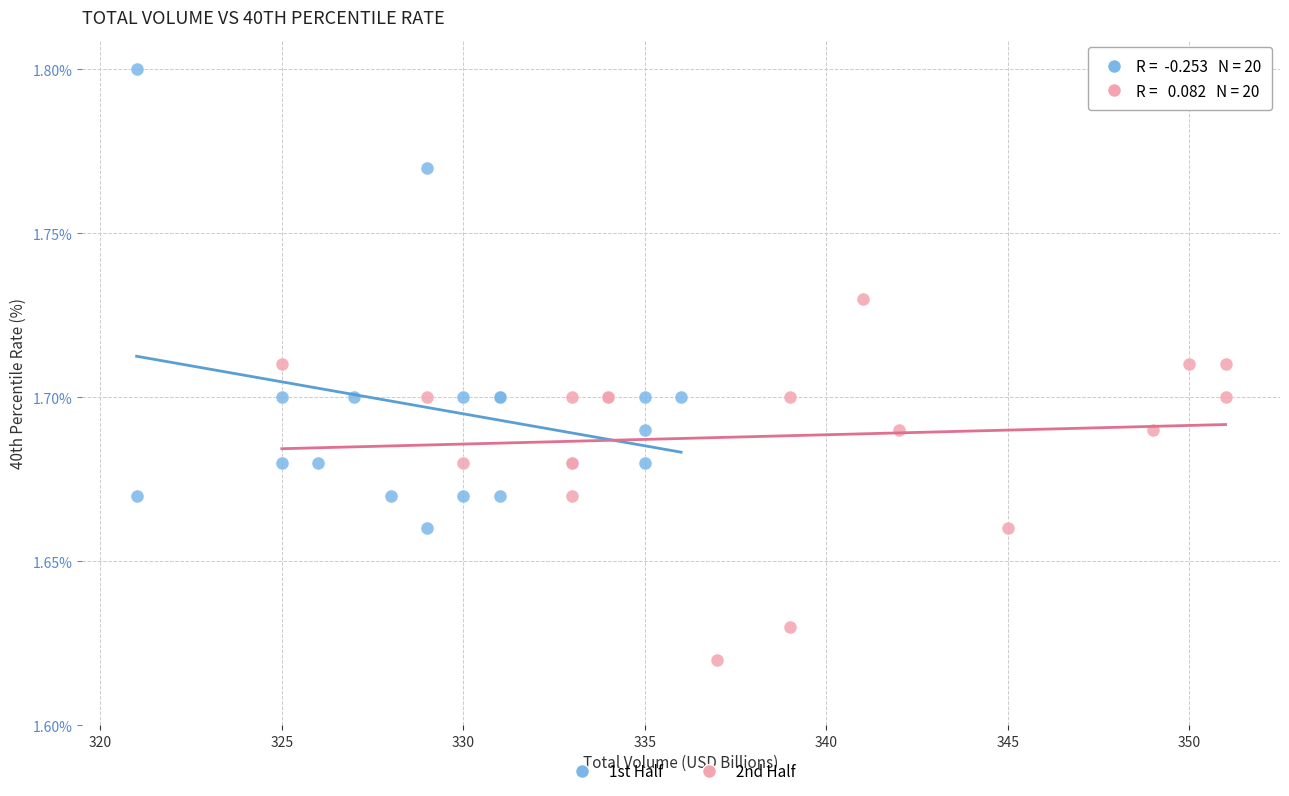

Which series reaches the minimum Y coordinate?

2nd Half